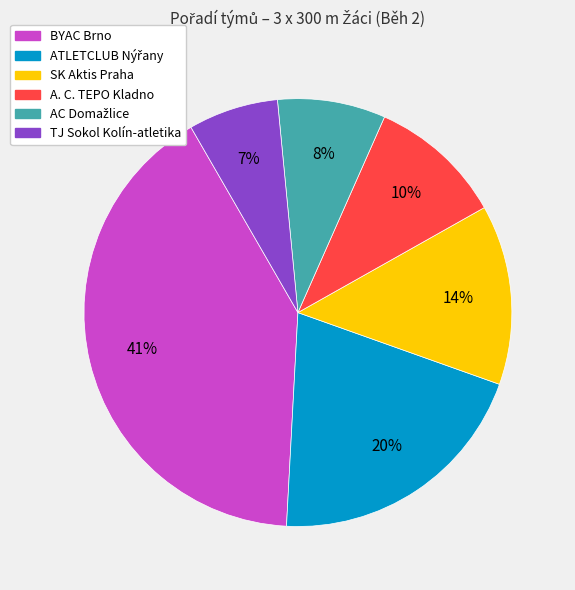

To the nearest percent, what percentage of the pie is A. C. TEPO Kladno?

10%